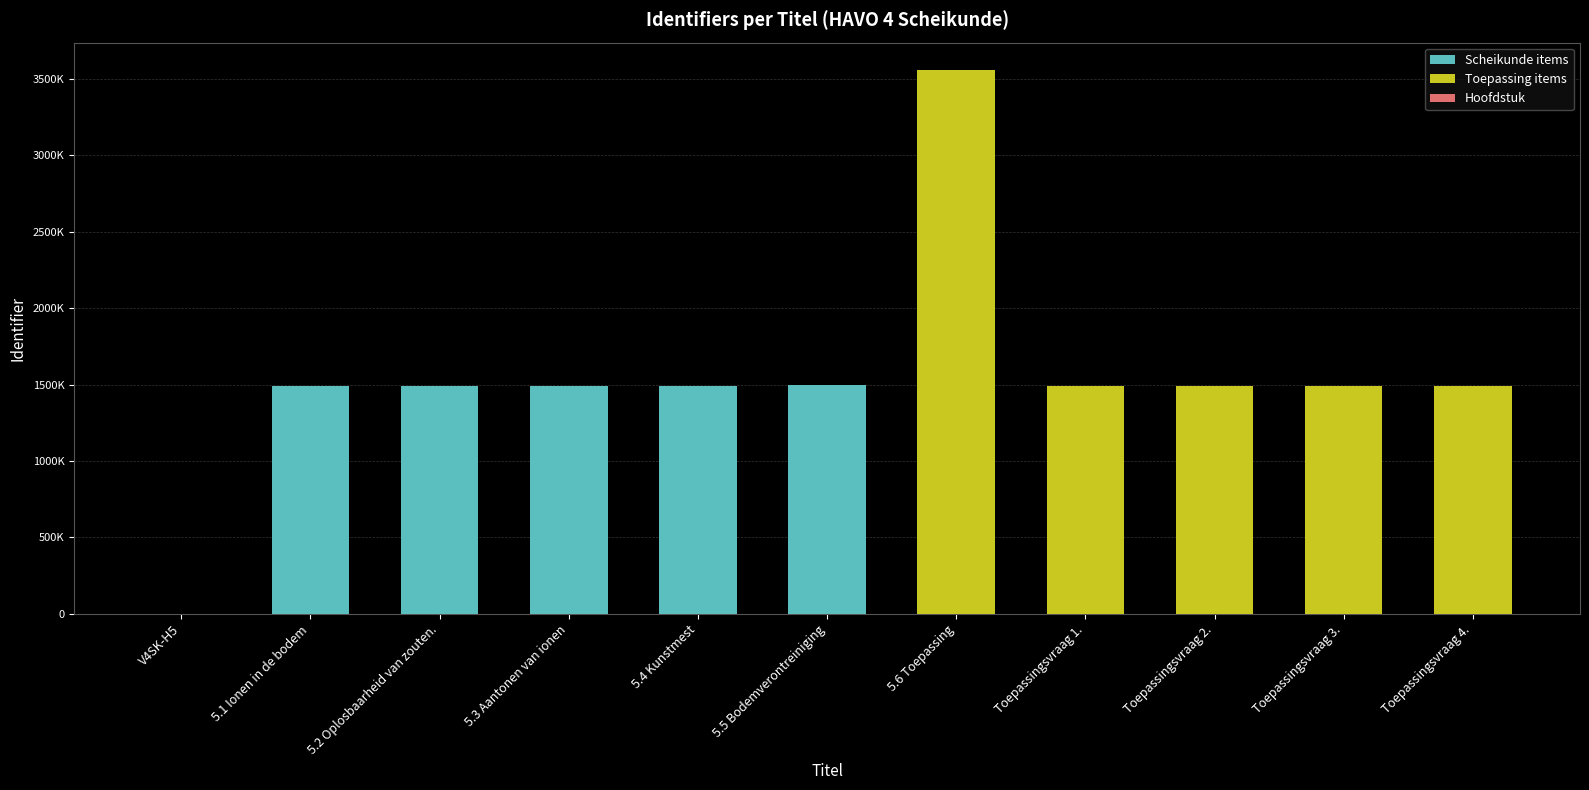

Which category has the highest value across all series?

5.6 Toepassing